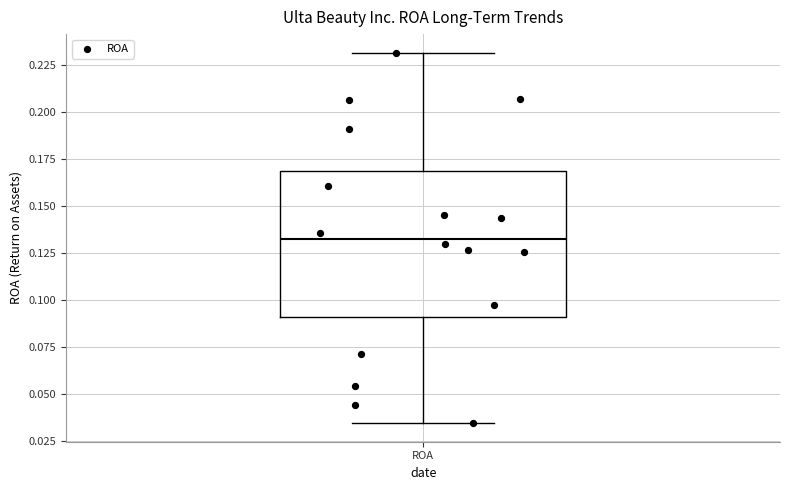

Transcribe this box plot: give where the median line is, the range the box spans, and where the two whiskers end, as read against the y-axis. The values are not printed on the chart, so give them approximately, as read against the axis.

median 0.135, box 0.090 to 0.170, whiskers 0.035 to 0.230